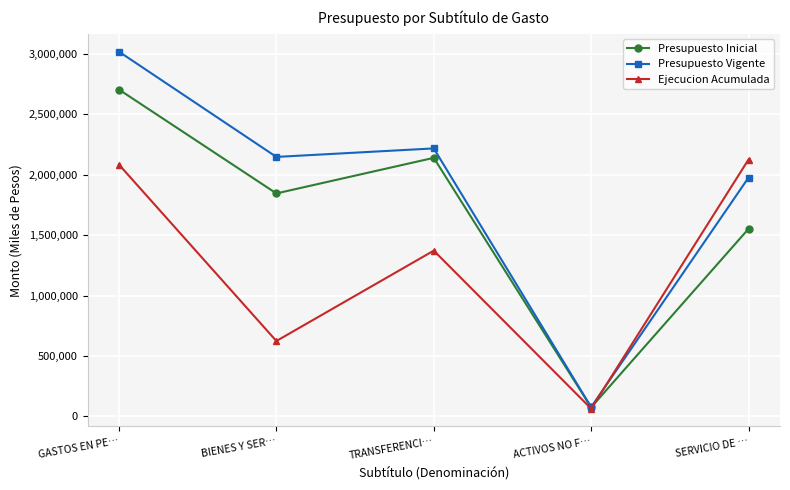

Which series has the largest total across all categories?

Presupuesto Vigente